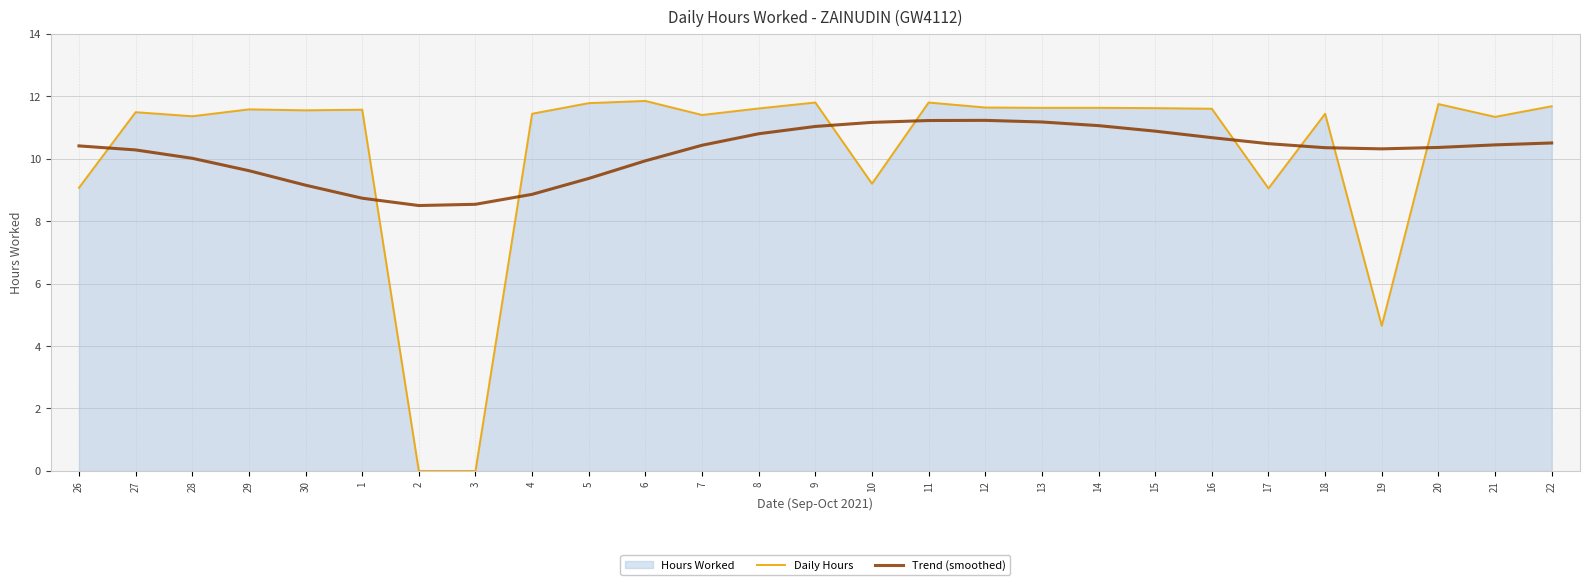

Which series has the largest range (max minus min)?

Daily Hours